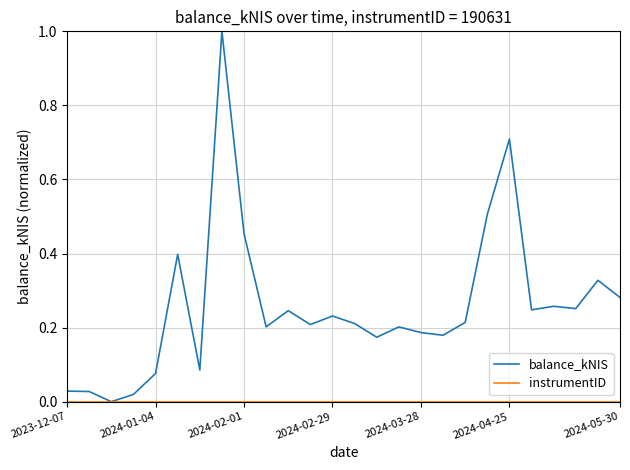

Which series has the widest spread of values?

balance_kNIS